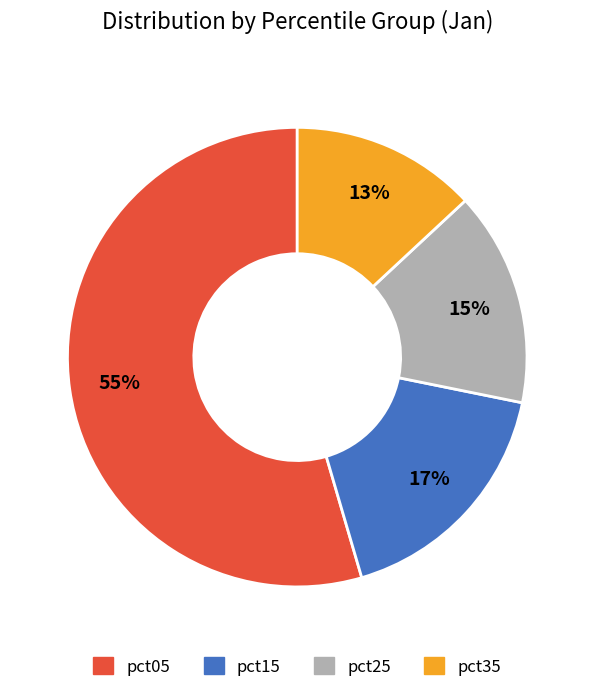

Do pct05 and pct35 together represent more than half of the pie?

Yes